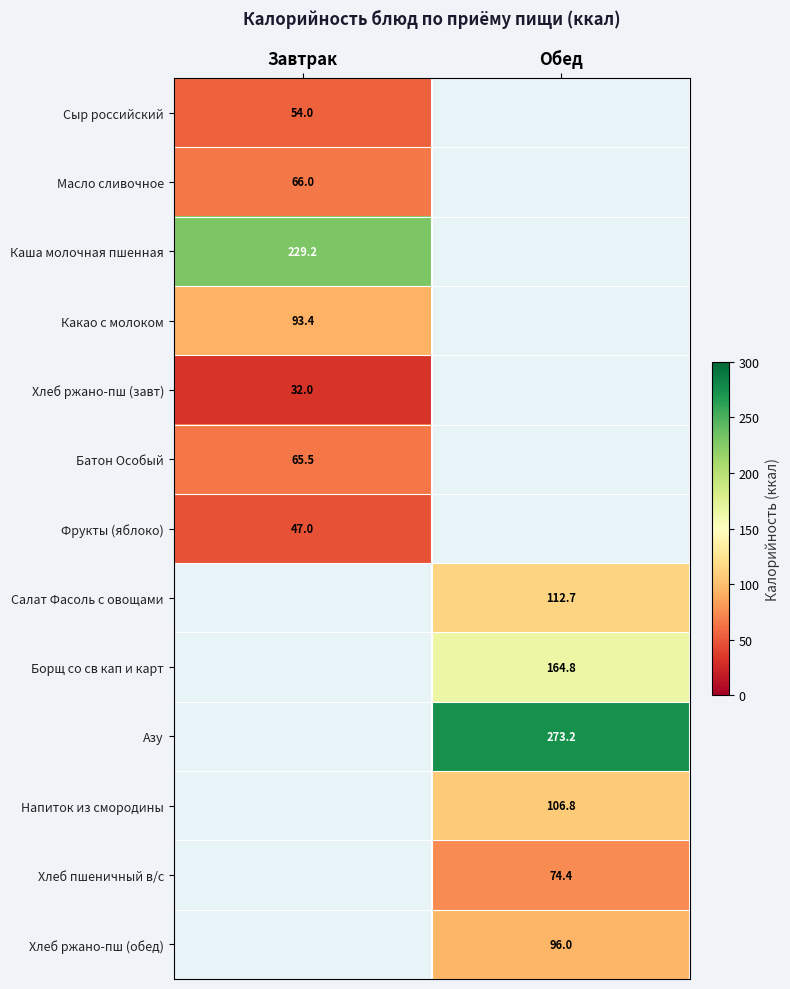

Is it true that Масло сливочное equals 41.5 at Завтрак?

False